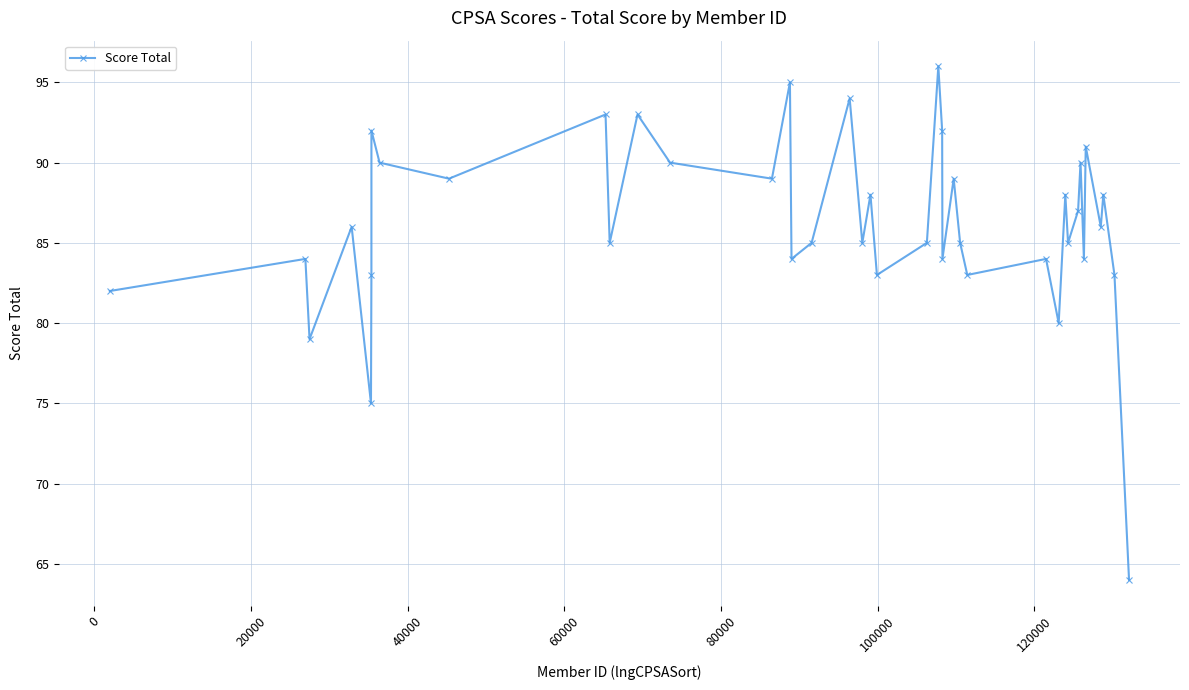

What is the value of the 26th point from the left?

89